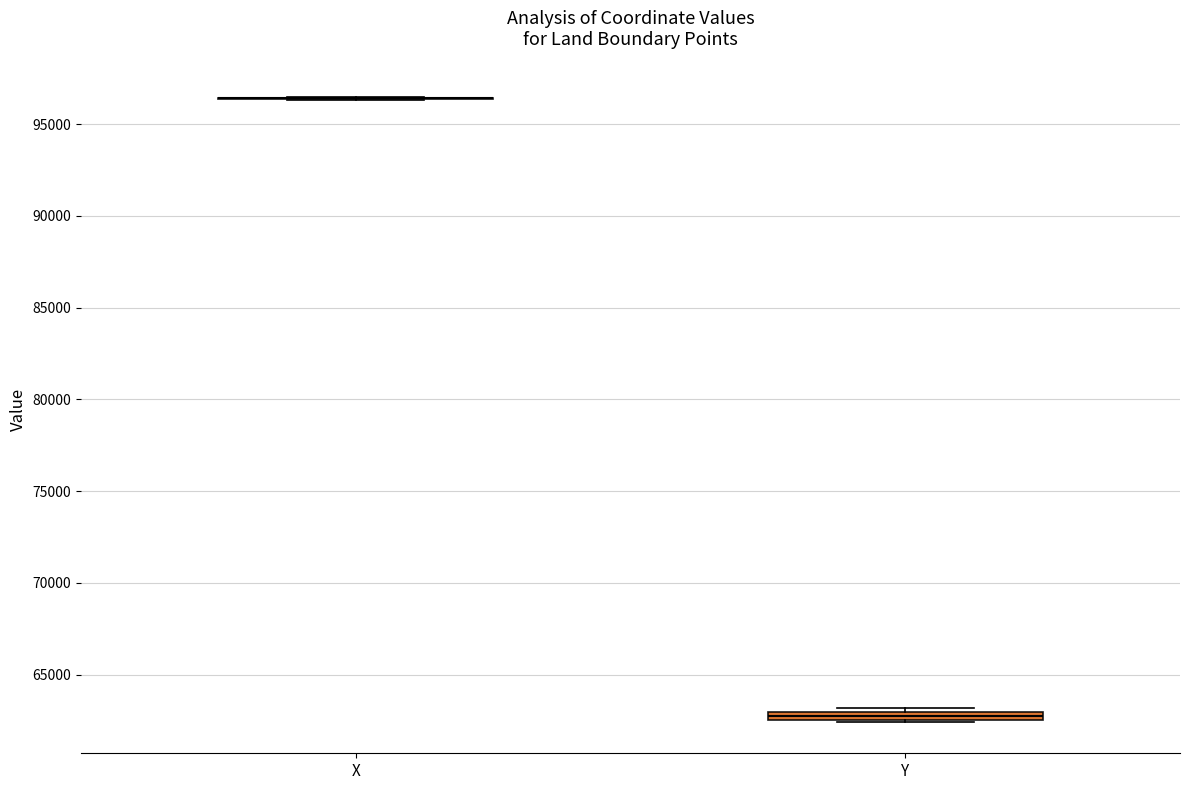

Where is the upper edge of the box for Y on the y-axis? The values are not printed on the chart, so give them approximately, as read against the axis.

63000